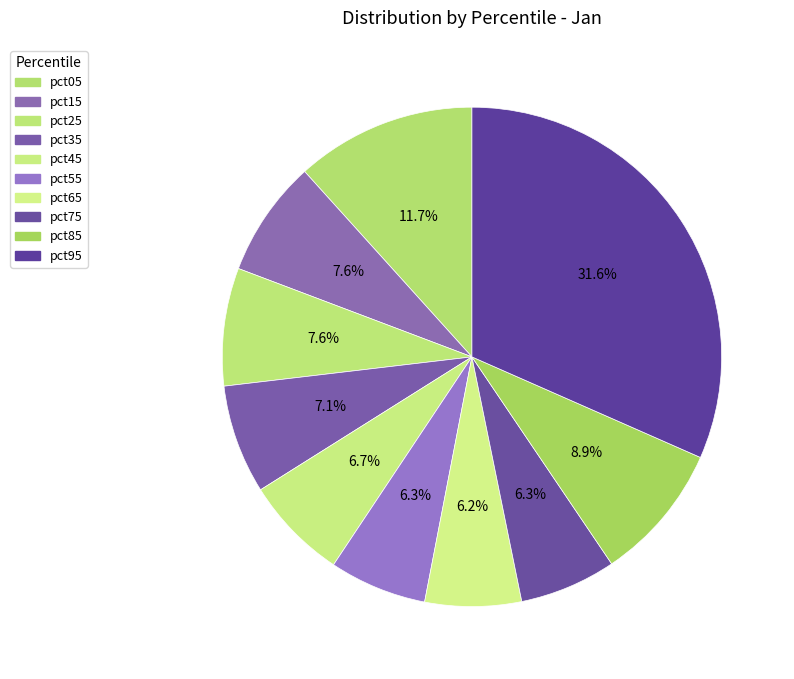

To the nearest percent, what is the average slice percentage?

10%